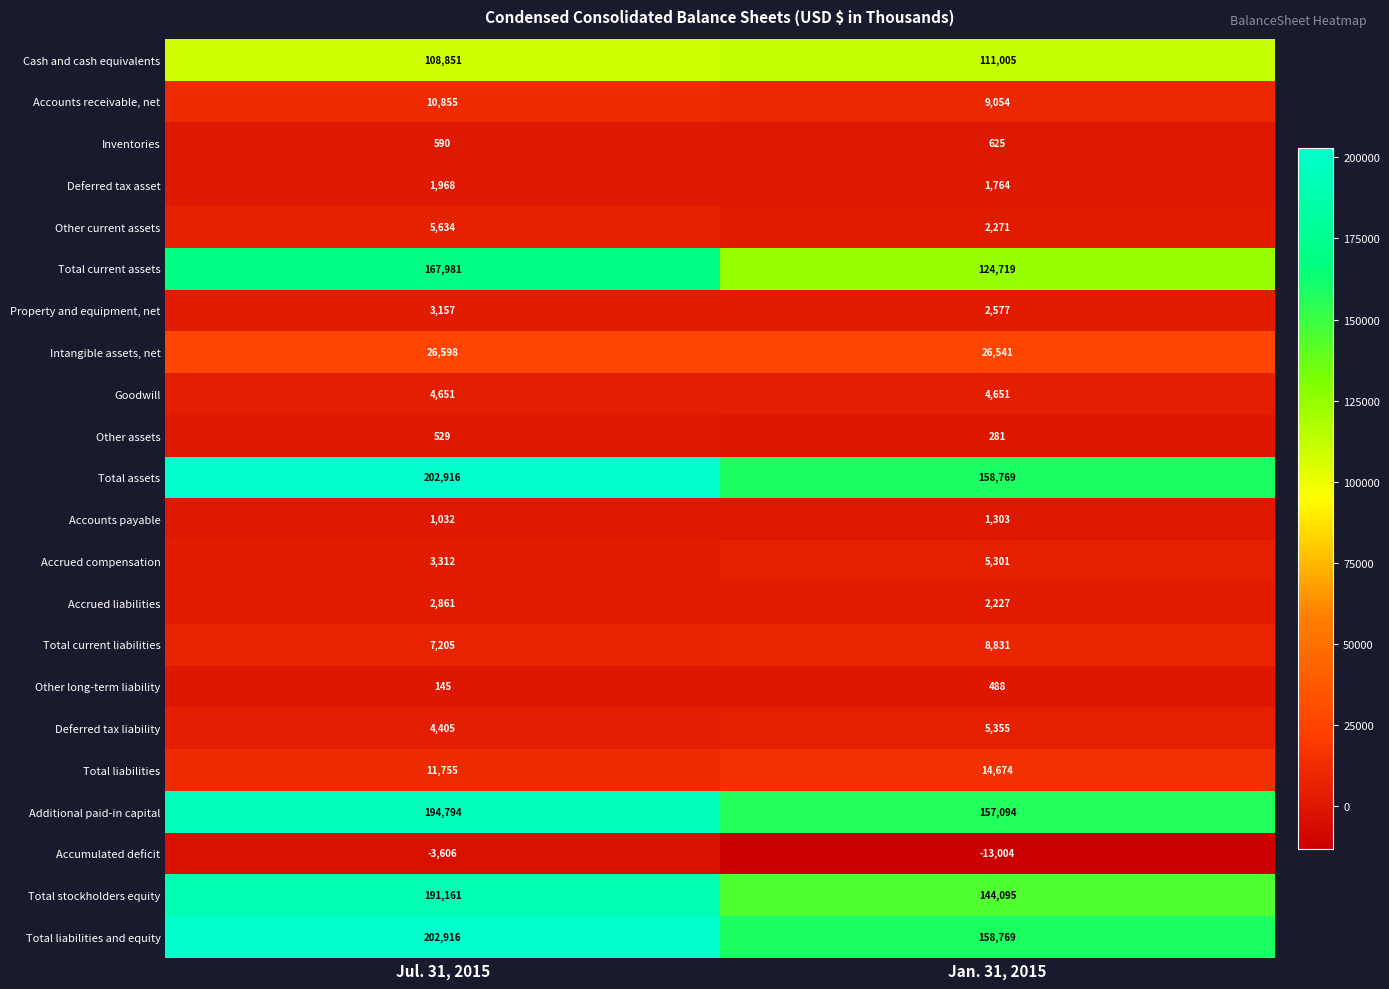

What is the minimum value shown in the chart?

-13004